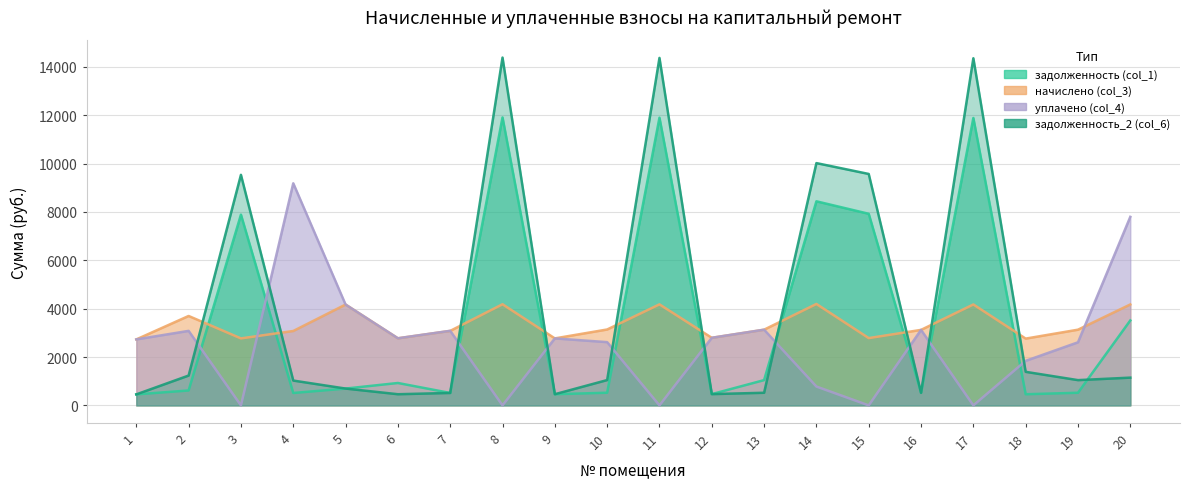

Reading right to left, what are all the values shown in this chart?

задолженность (col_1): 20=3511.9	19=521.6	18=460.2	17=11882.8	16=520.3	15=7921.9	14=8437.9	13=1044.4	12=465.8	11=11894.6	10=523.0	9=461.6	8=11906.4	7=513.4	6=925.6	5=694.8	4=512.7	3=7886.5	2=616.2	1=454.7
начислено (col_3): 20=4173.1	19=3129.8	18=2761.4	17=4173.1	16=3121.6	15=2782.1	14=4193.8	13=3129.8	12=2794.5	11=4177.3	10=3138.1	9=2769.7	8=4181.4	7=3080.2	6=2773.8	5=4169.0	4=3076.0	3=2769.7	2=3697.0	1=2728.3
уплачено (col_4): 20=7795.5	19=2608.2	18=1840.9	17=0.0	16=3121.6	15=0.0	14=779.6	13=3129.8	12=2794.5	11=0.0	10=2615.1	9=2769.7	8=0.0	7=3083.0	6=2774.8	5=4169.0	4=9183.5	3=0.0	2=3080.8	1=2728.3
задолженность_2 (col_6): 20=1147.2	19=1044.2	18=1387.4	17=14353.1	16=520.3	15=9568.8	14=10017.7	13=521.8	12=466.1	11=14367.4	10=1047.0	9=461.6	8=14381.6	7=514.3	6=461.3	5=695.3	4=1026.2	3=9532.1	2=1233.4	1=454.9